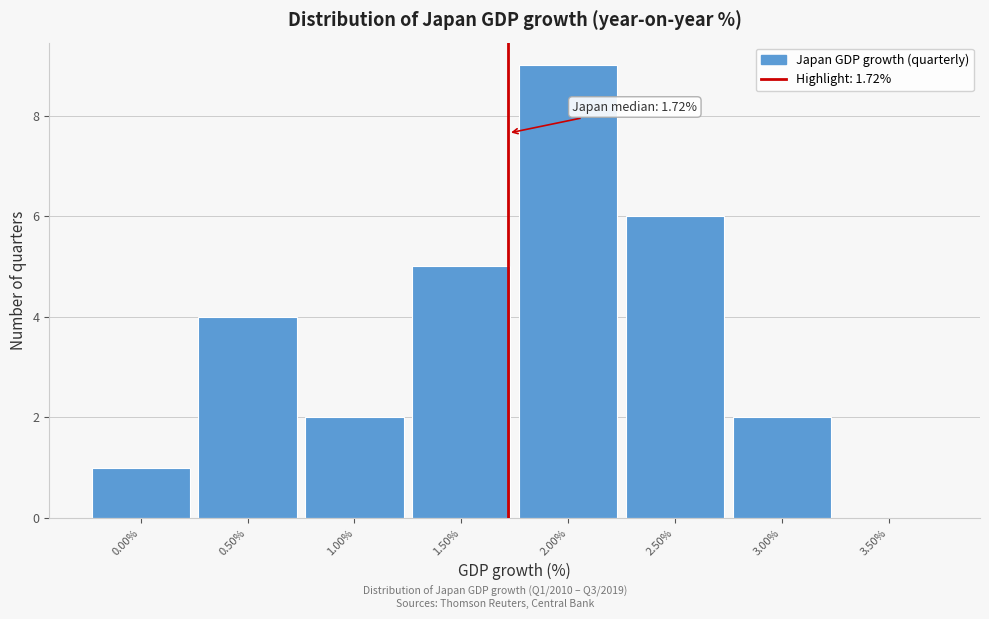

Which range on the x-axis has the tallest bar?

1.75 to 2.25